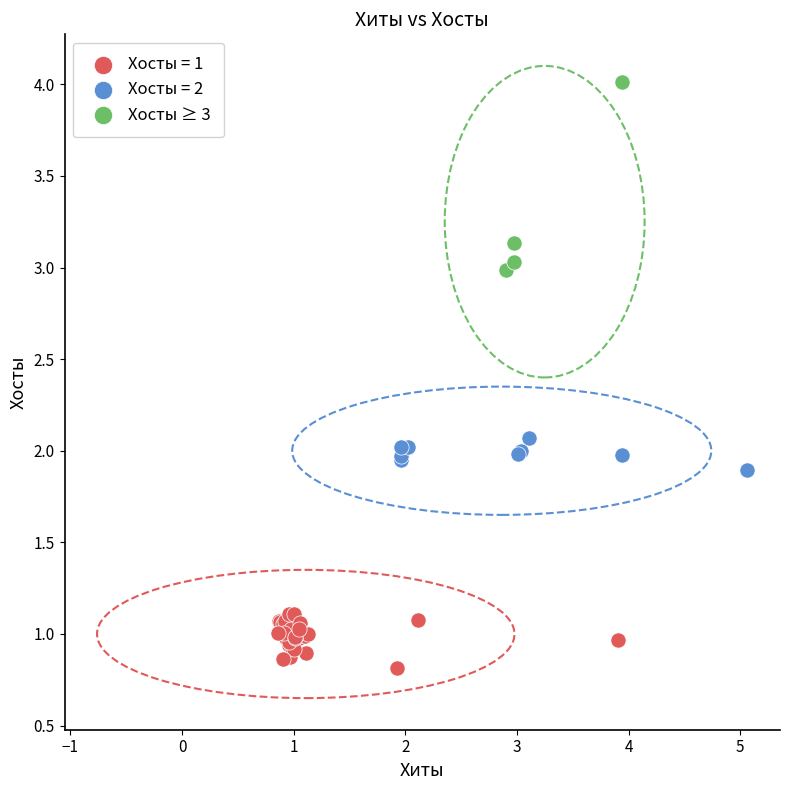

Which series contains the lowest Y value?

Хосты = 1